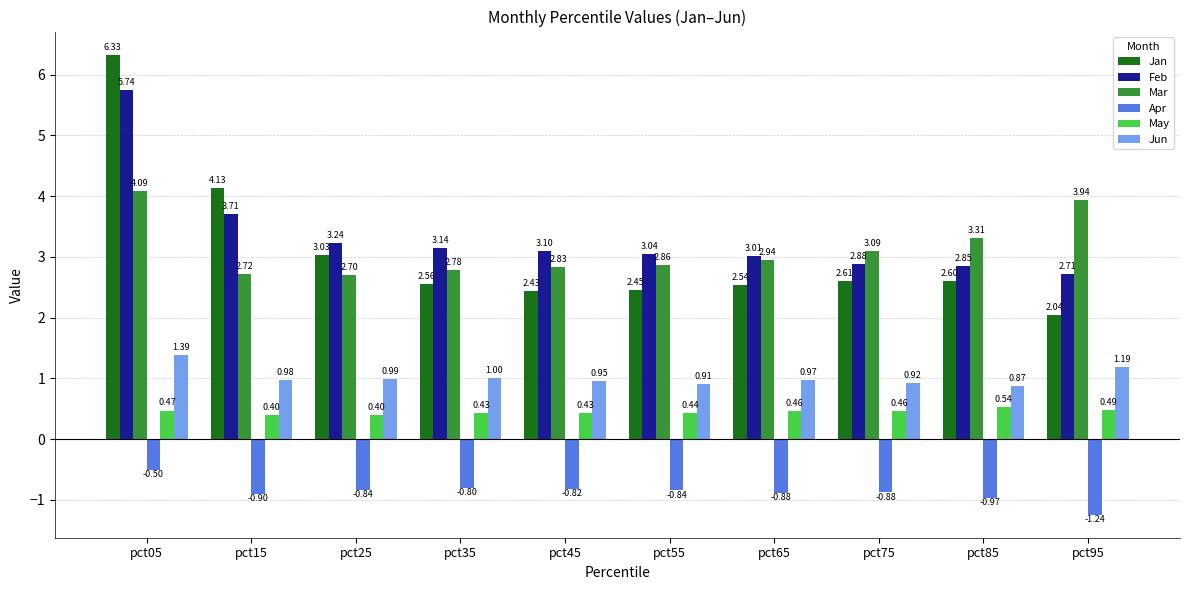

At how many categories does at least one series exceed 0?

10